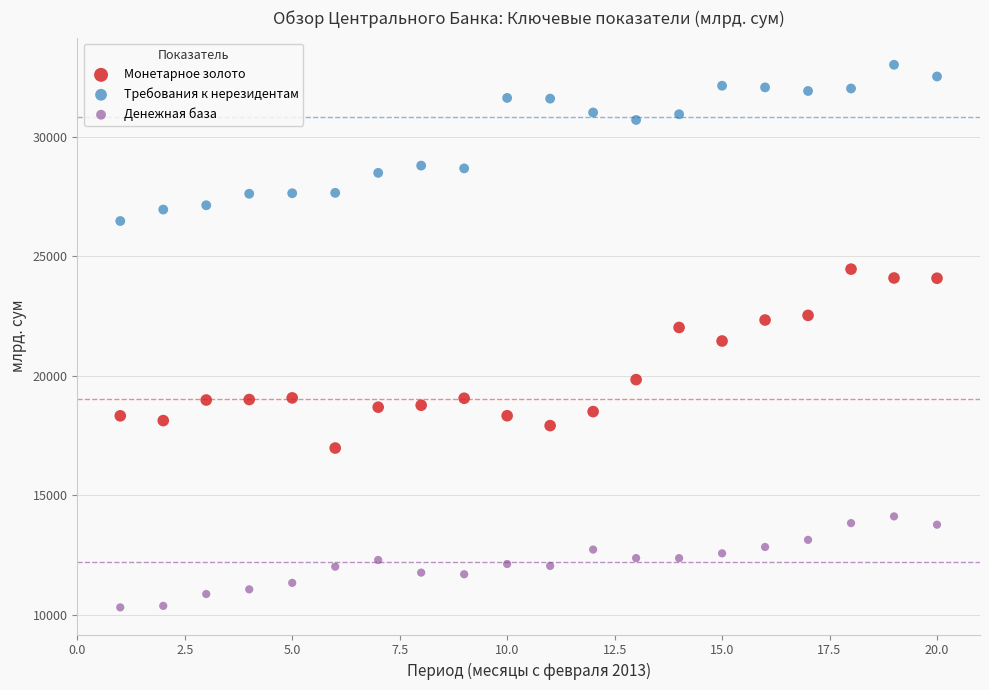

Which series reaches the minimum Y coordinate?

Денежная база